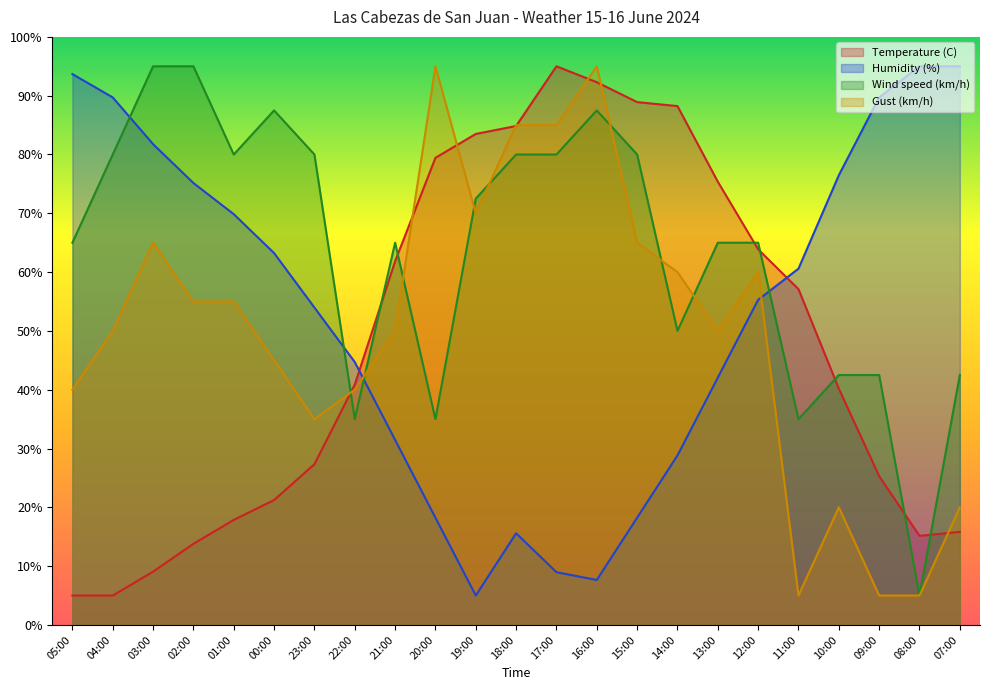

What is the approximate value of Temperature (C) at 00:00?

21.2